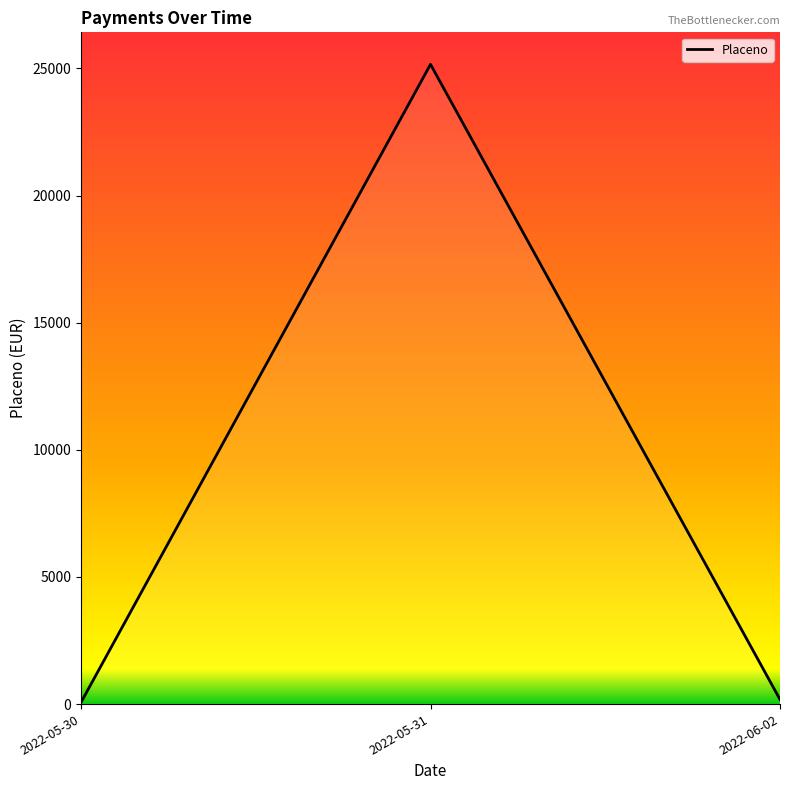

What is the difference between the maximum and minimum values?

25093.1